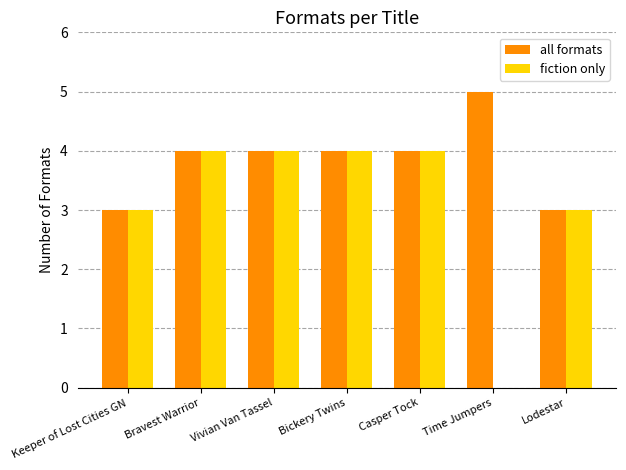

Are the bars horizontal?

No